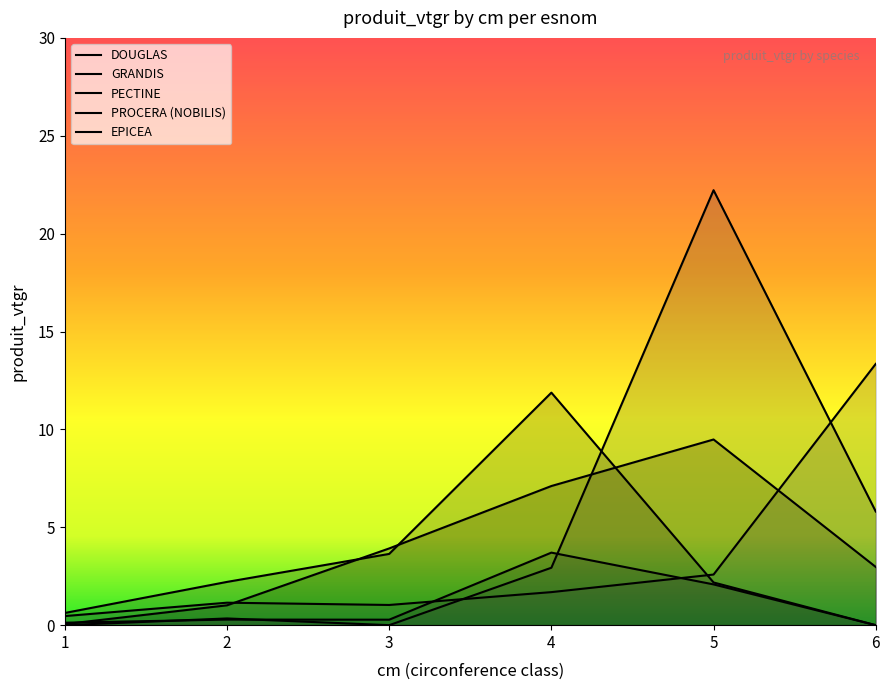

List the series in order of their peak value, highest first.

EPICEA, PECTINE, PROCERA (NOBILIS), DOUGLAS, GRANDIS